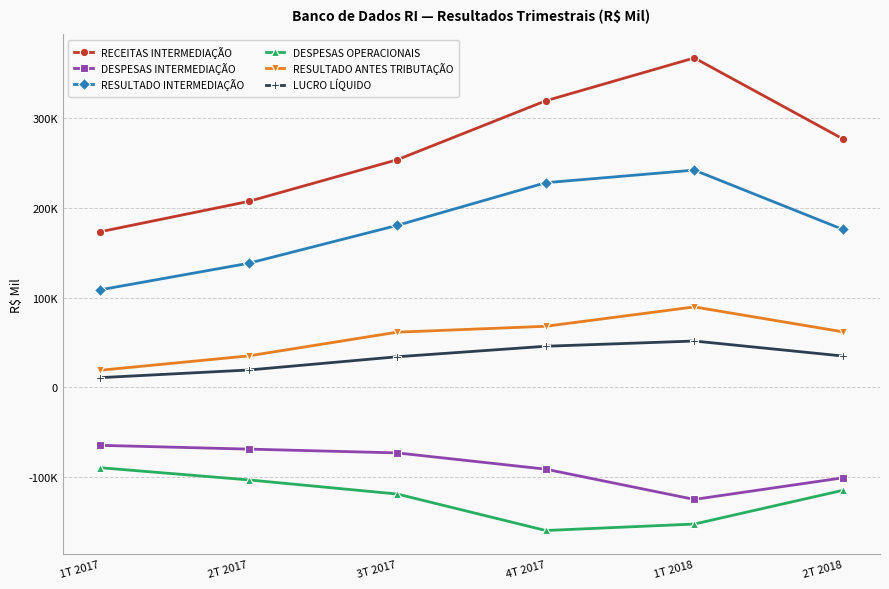

Does the chart have visible grid lines?

Yes